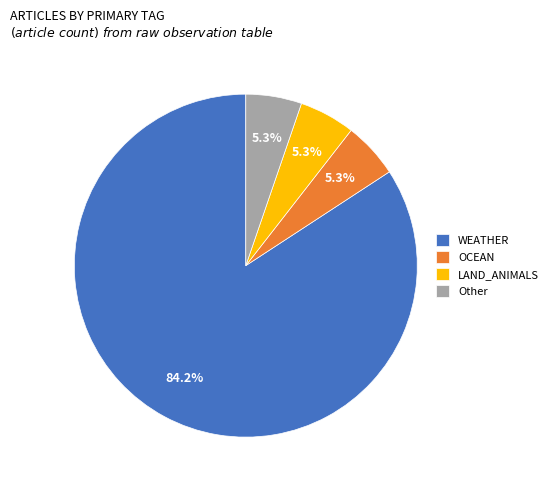

Which slice represents more than half of the pie?

WEATHER